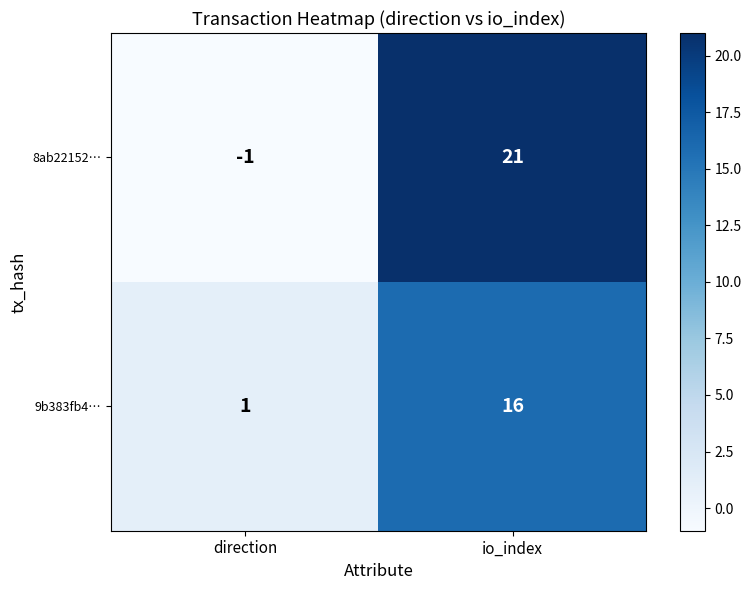

What is the approximate value of 9b383fb4… at io_index?

16